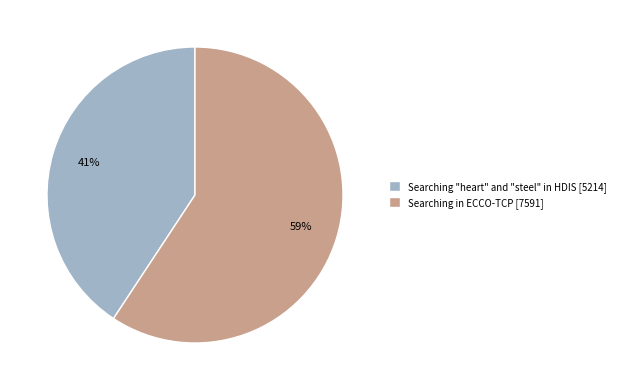

Count the number of slices in the pie.

2